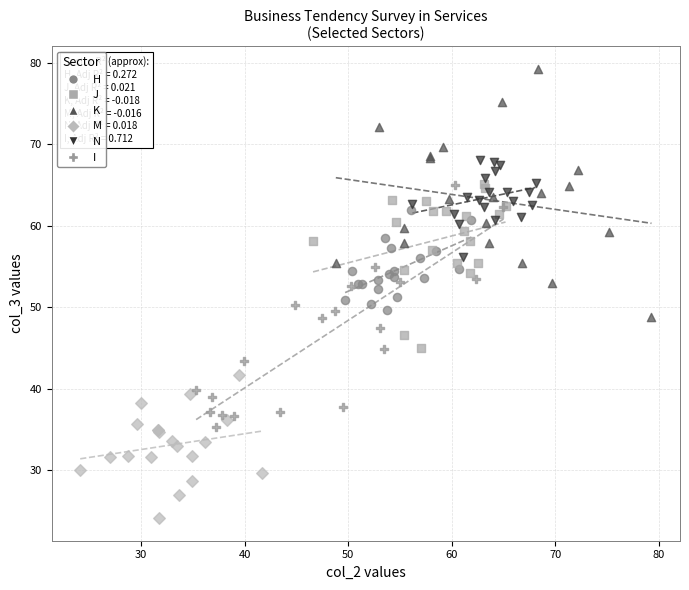

Which series reaches the maximum Y coordinate?

K